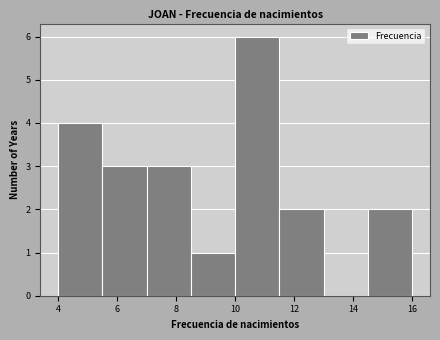

Reading left to right, list every bar in this chart as the range it spans on the x-axis followed by its height. Neither the bar edges nor the heights are printed on the chart, so give them approximately, as read against the axes.

4.0 to 5.5: 4
5.5 to 7.0: 3
7.0 to 8.5: 3
8.5 to 10.0: 1
10.0 to 11.5: 6
11.5 to 13.0: 2
13.0 to 14.5: 0
14.5 to 16.0: 2